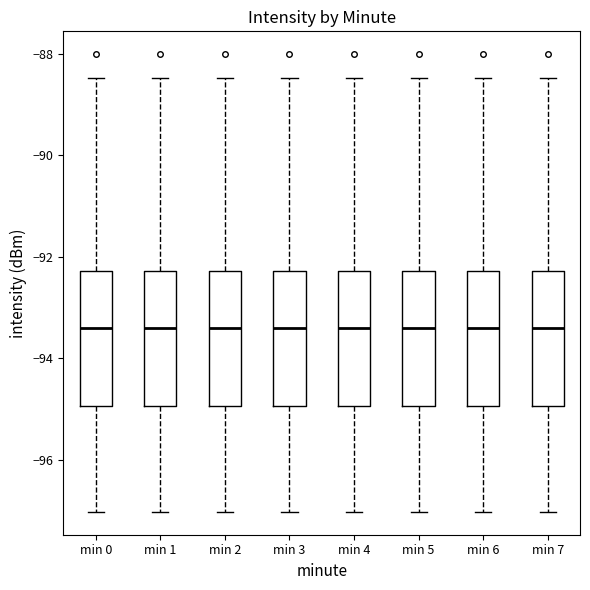

Where is the lower edge of the box for min 0 on the y-axis? The values are not printed on the chart, so give them approximately, as read against the axis.

-95.0